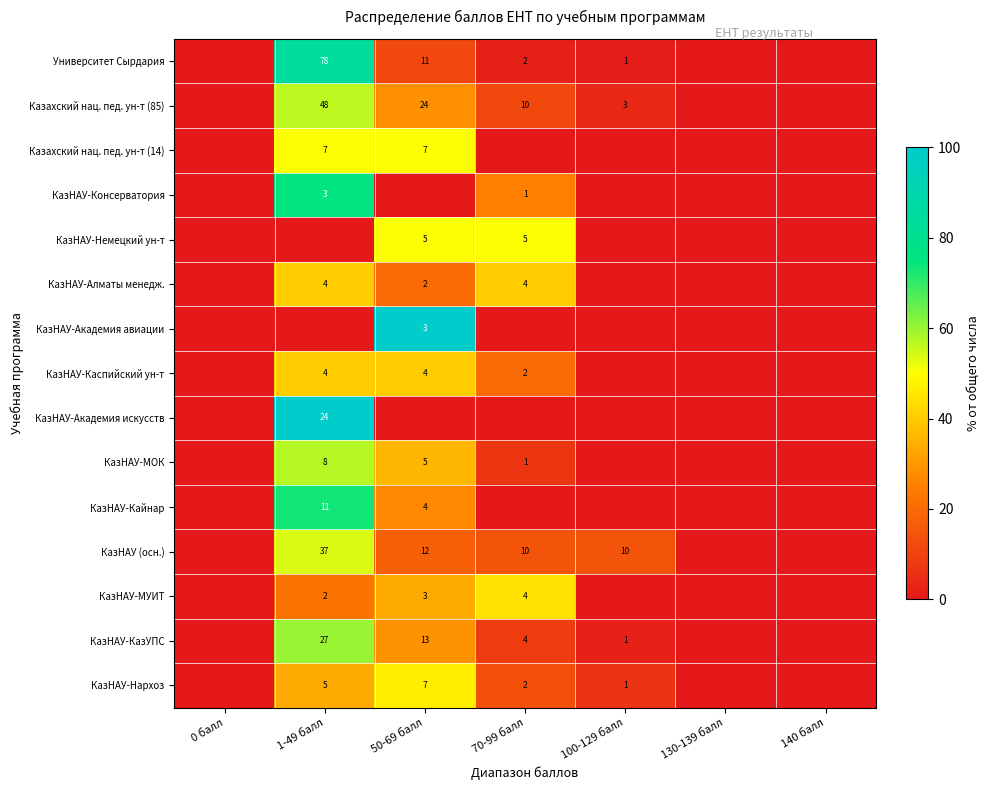

The КазНАУ-КазУПС series shows 1 at 100-129 балл. True or false?

True